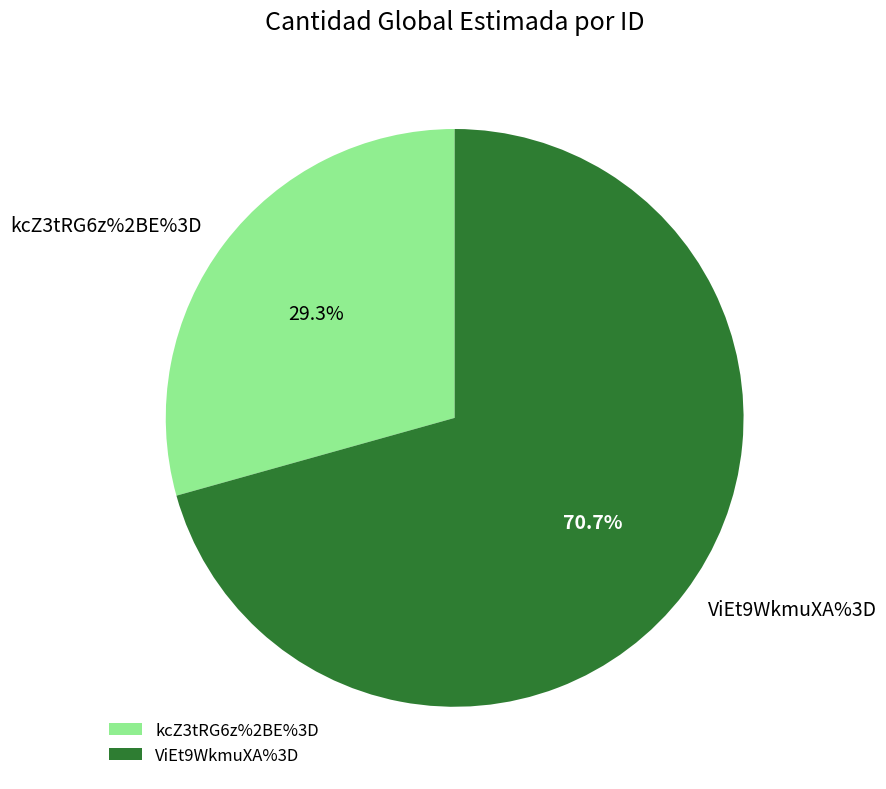

What is the majority slice?

ViEt9WkmuXA%3D